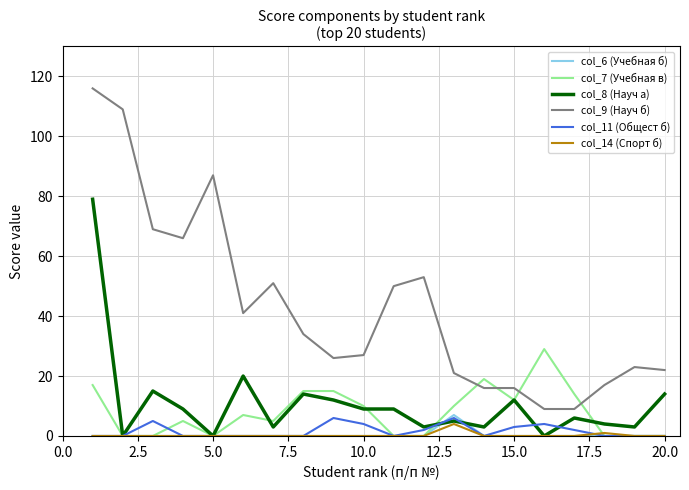

True or false: col_11 (Общест б) and col_9 (Науч б) intersect in this chart.

False